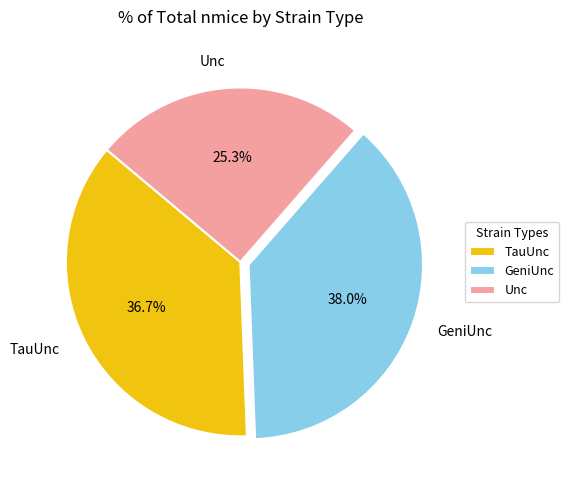

How many segments does this pie chart have?

3